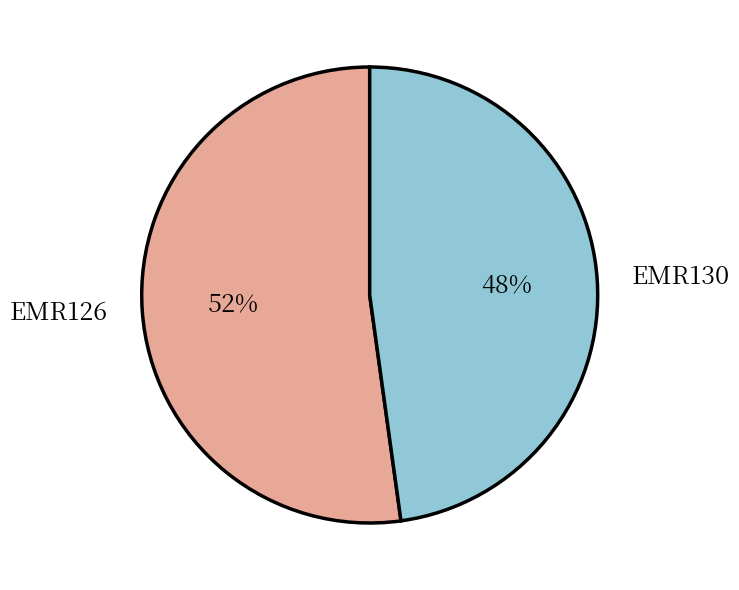

Is it true that EMR126 is 42% of the pie?

False